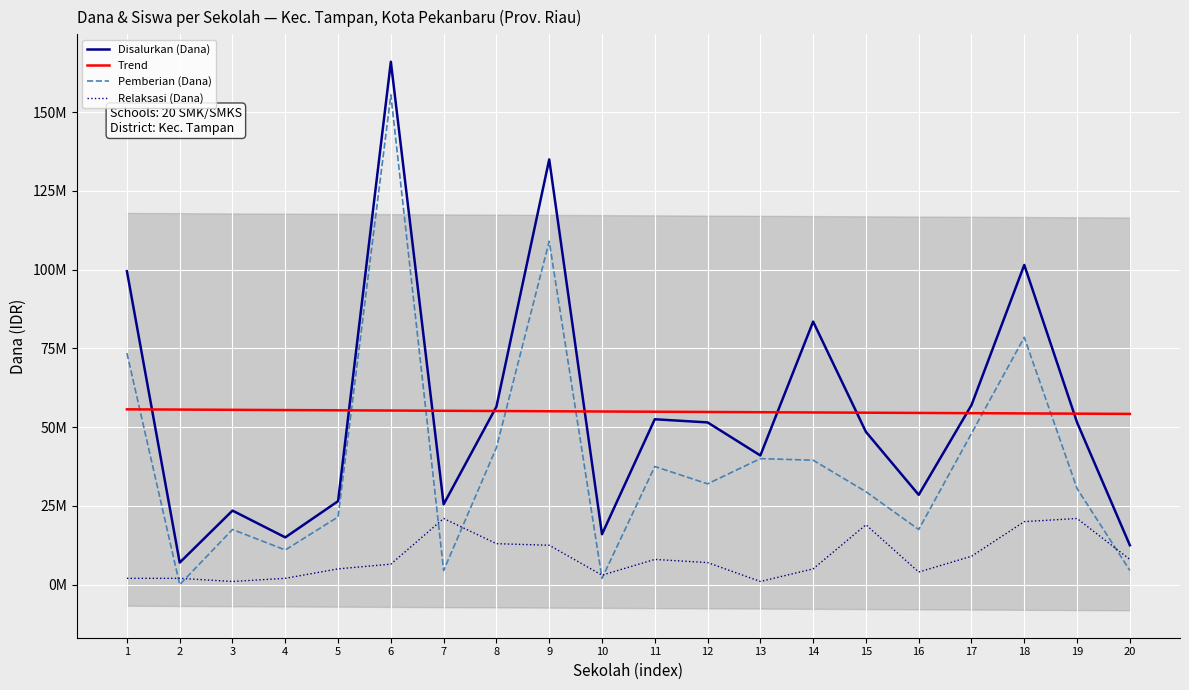

Reading right to left, extract all data points from this chart.

Disalurkan (Dana): 12500000	51500000	101500000	57000000	28500000	48500000	83500000	41000000	51500000	52500000	16000000	135000000	56500000	25500000	166000000	26500000	15000000	23500000	7000000	99500000
Pemberian (Dana): 4500000	30500000	78500000	48000000	17500000	29500000	39500000	40000000	32000000	37500000	2000000	109000000	43500000	4500000	155500000	21500000	11000000	17500000	0	73500000
Relaksasi (Dana): 8000000	21000000	20000000	9000000	4000000	19000000	5000000	1000000	7000000	8000000	3000000	12500000	13000000	21000000	6500000	5000000	2000000	1000000	2000000	2000000